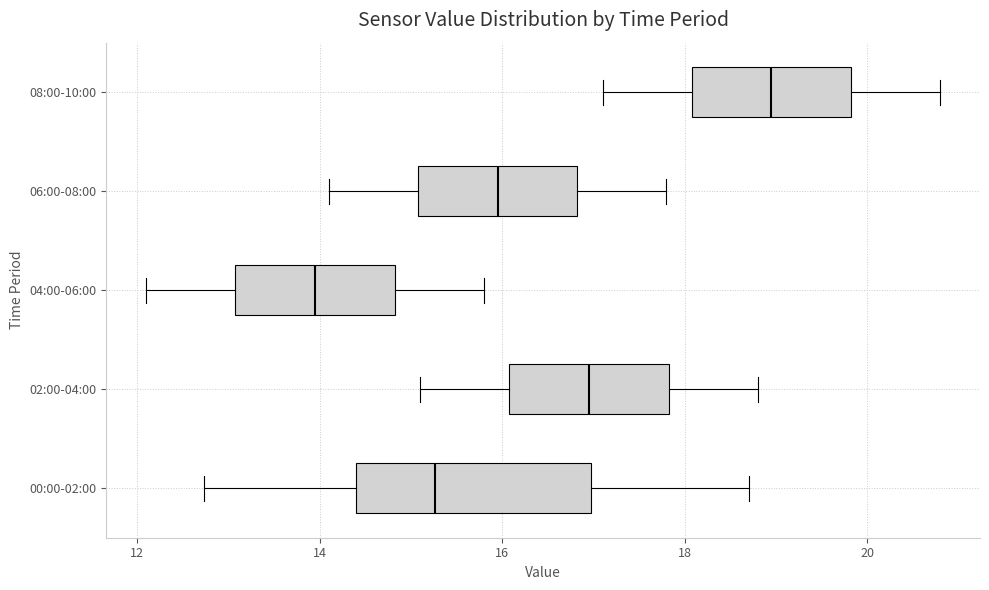

Which box has the furthest to the left median line?

04:00-06:00